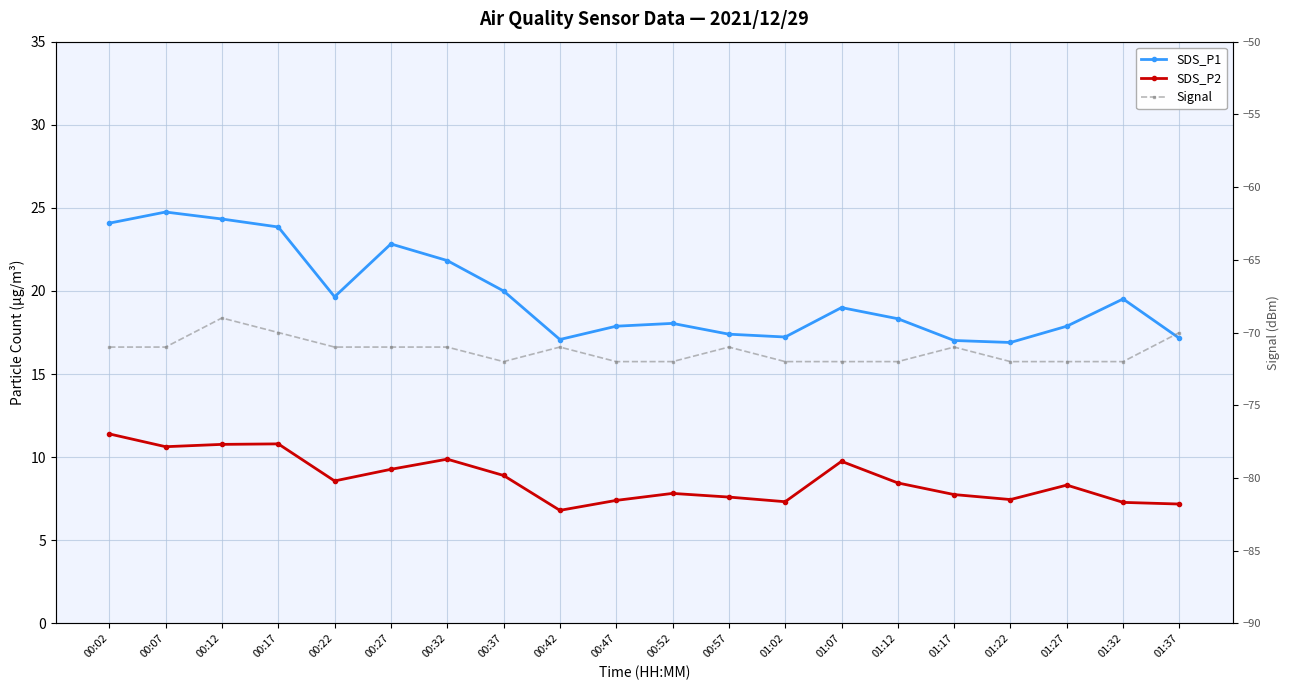

The Signal series shows -36.7 at 01:12. True or false?

False